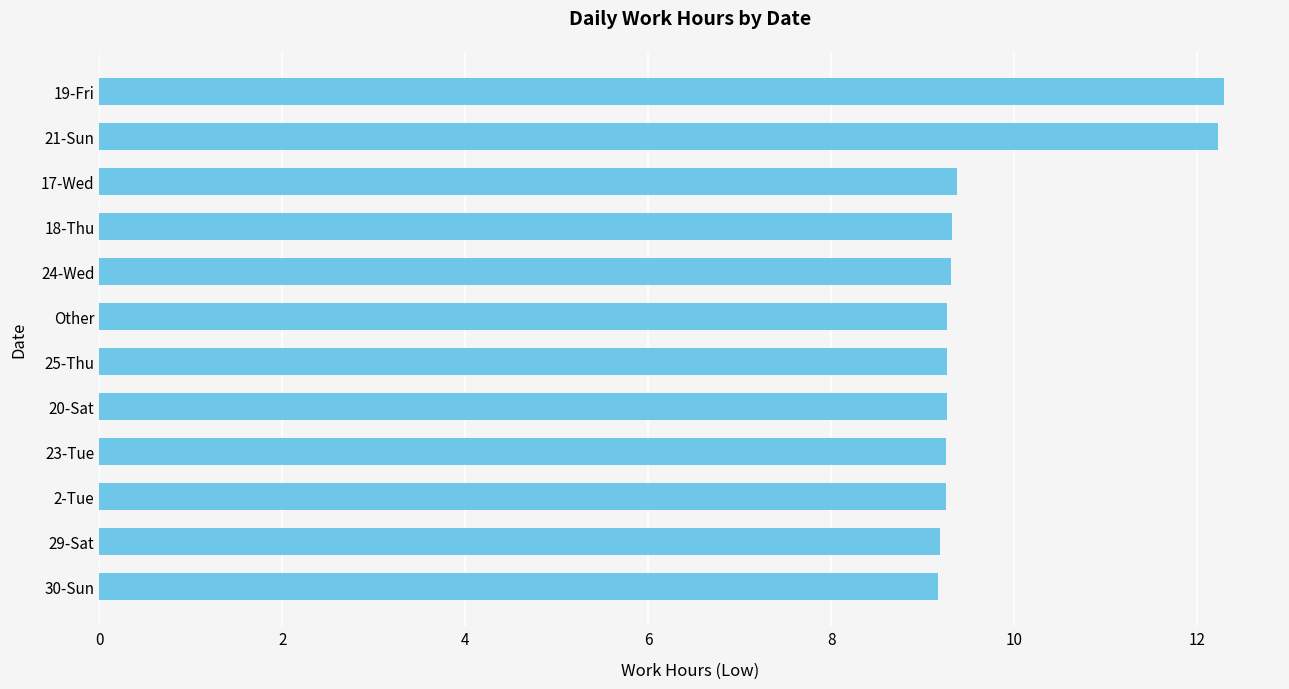

What is the greatest value displayed?

12.3